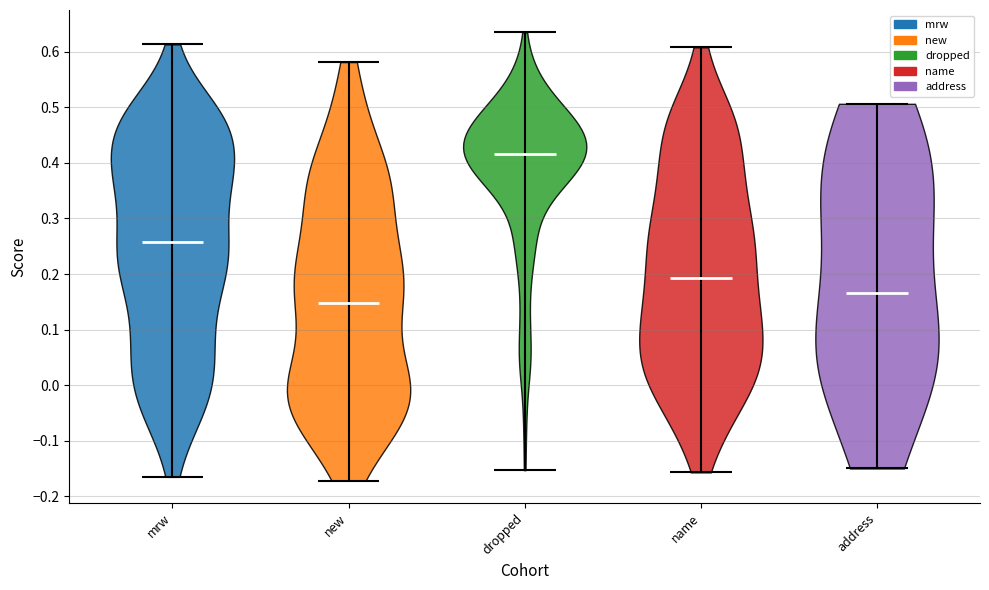

Reading left to right, read every violin against the y-axis: where its median line is, and the lowest and highest points it reaches. The values are not printed on the chart, so give them approximately, as read against the axis.

mrw: median line 0.26, lowest point -0.16, highest point 0.61
new: median line 0.15, lowest point -0.17, highest point 0.58
dropped: median line 0.42, lowest point -0.15, highest point 0.63
name: median line 0.19, lowest point -0.16, highest point 0.61
address: median line 0.17, lowest point -0.15, highest point 0.51